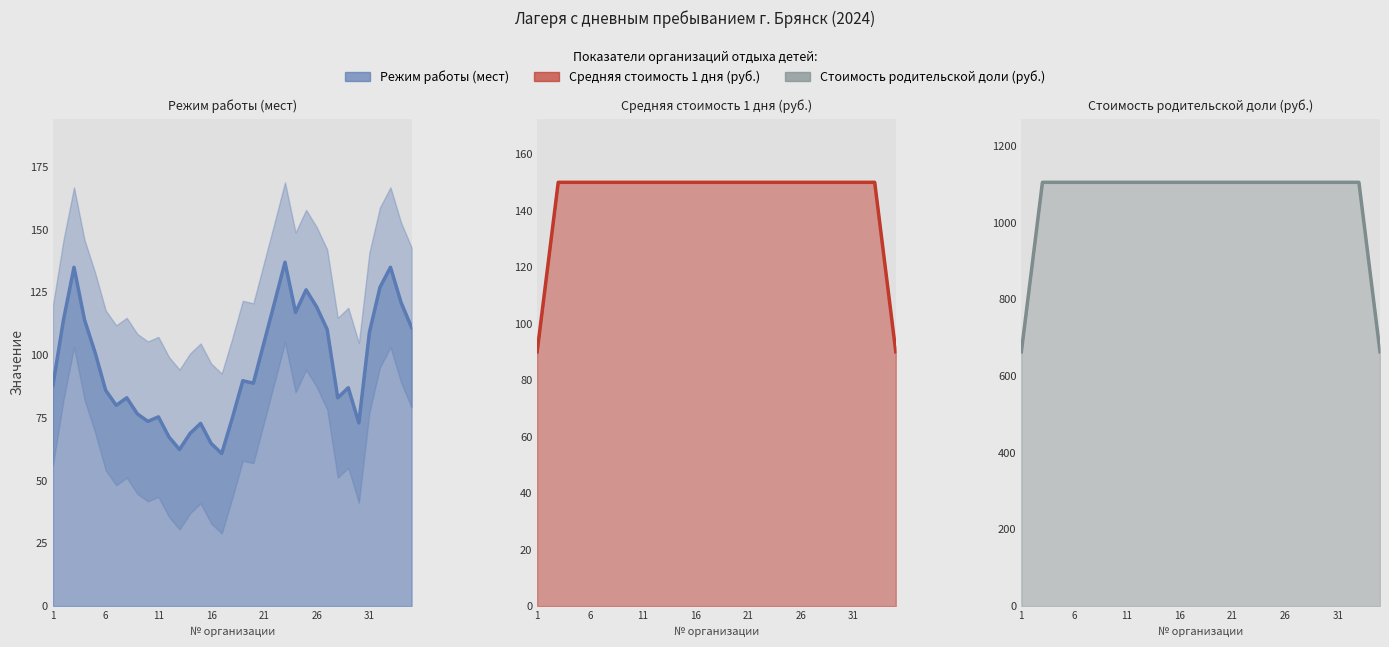

Reading left to right, extract all data points from this chart.

Режим работы (мест): 88.0	114.0	135.0	114.0	101.0	86.0	80.0	83.0	76.6	73.6	75.4	67.4	62.4	68.8	72.8	64.8	60.8	74.8	89.8	88.8	104.8	120.8	137.0	117.0	126.0	119.2	110.2	83.0	87.0	73.0	109.0	127.0	135.0	121.0	111.0
Средняя стоимость 1 дня (руб.): 90.0	120.0	150.0	150.0	150.0	150.0	150.0	150.0	150.0	150.0	150.0	150.0	150.0	150.0	150.0	150.0	150.0	150.0	150.0	150.0	150.0	150.0	150.0	150.0	150.0	150.0	150.0	150.0	150.0	150.0	150.0	150.0	150.0	120.0	90.0
Стоимость родительской доли (руб.): 663.4	884.6	1105.7	1105.7	1105.7	1105.7	1105.7	1105.7	1105.7	1105.7	1105.7	1105.7	1105.7	1105.7	1105.7	1105.7	1105.7	1105.7	1105.7	1105.7	1105.7	1105.7	1105.7	1105.7	1105.7	1105.7	1105.7	1105.7	1105.7	1105.7	1105.7	1105.7	1105.7	884.6	663.4